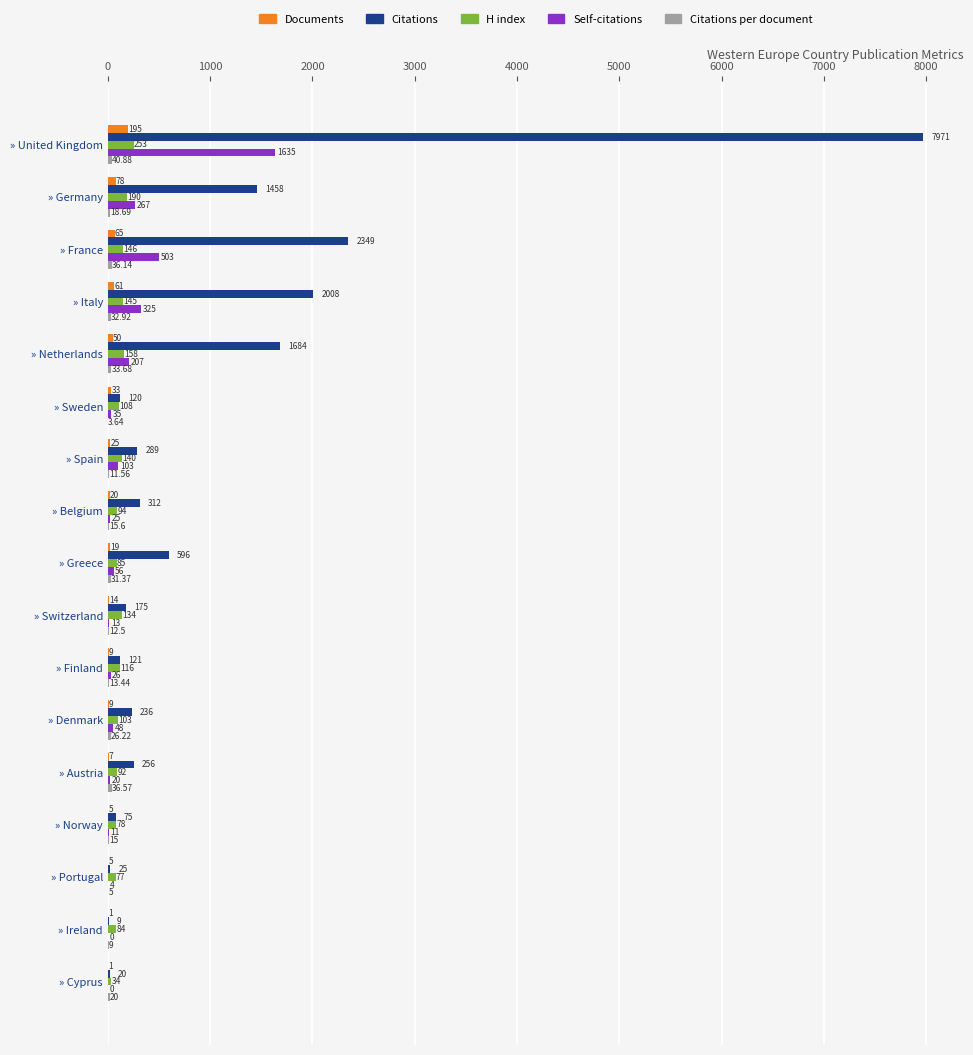

What is the average value of the H index series?

119.8